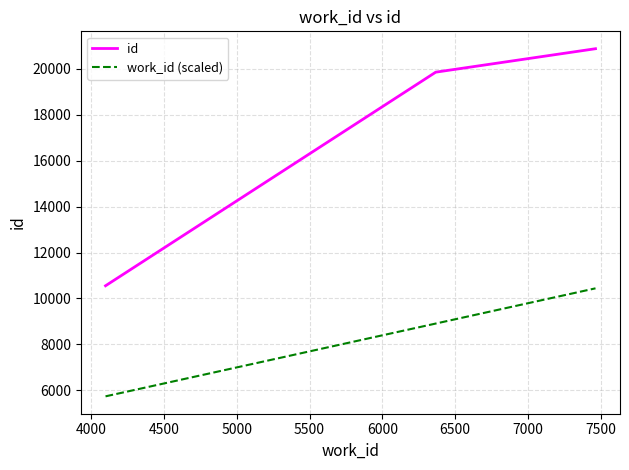

Which series has the largest range (max minus min)?

id